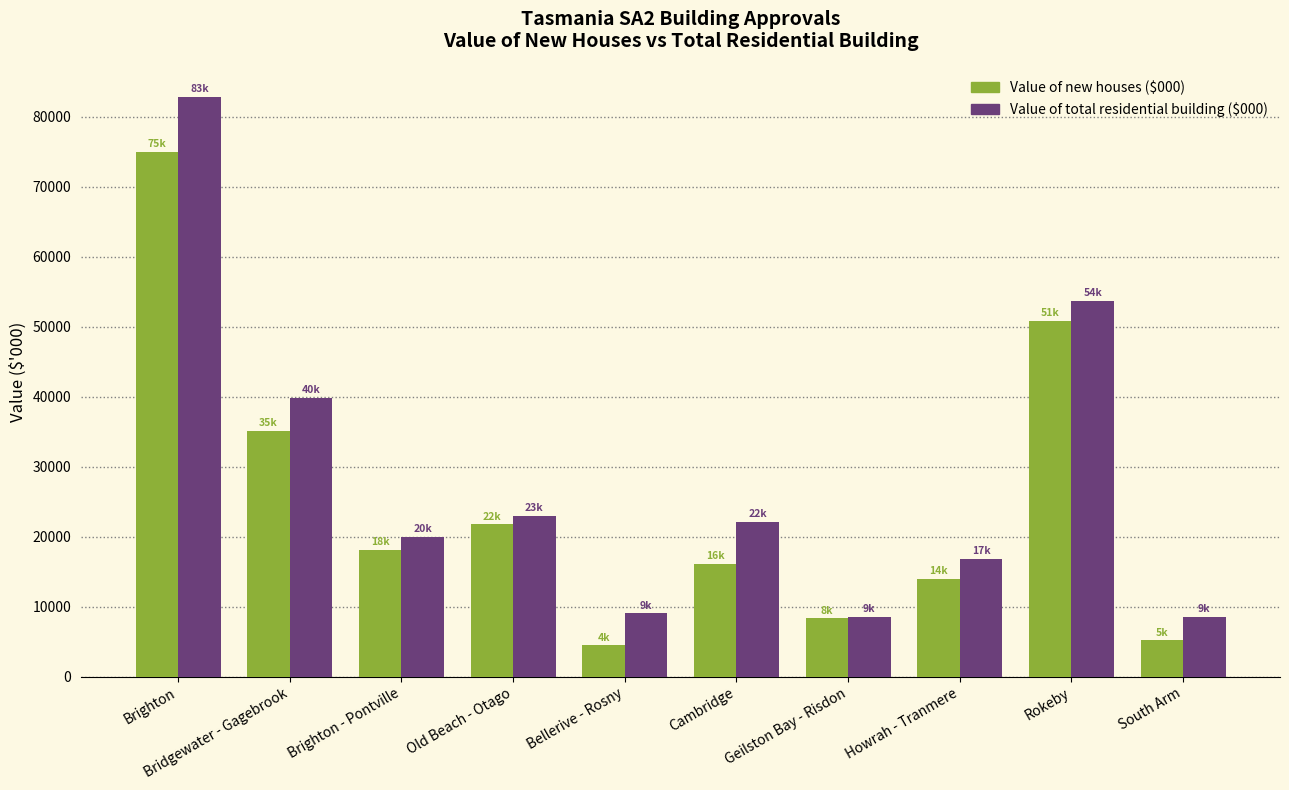

What is the sum of all Value of total residential building ($000) values?

284840.8